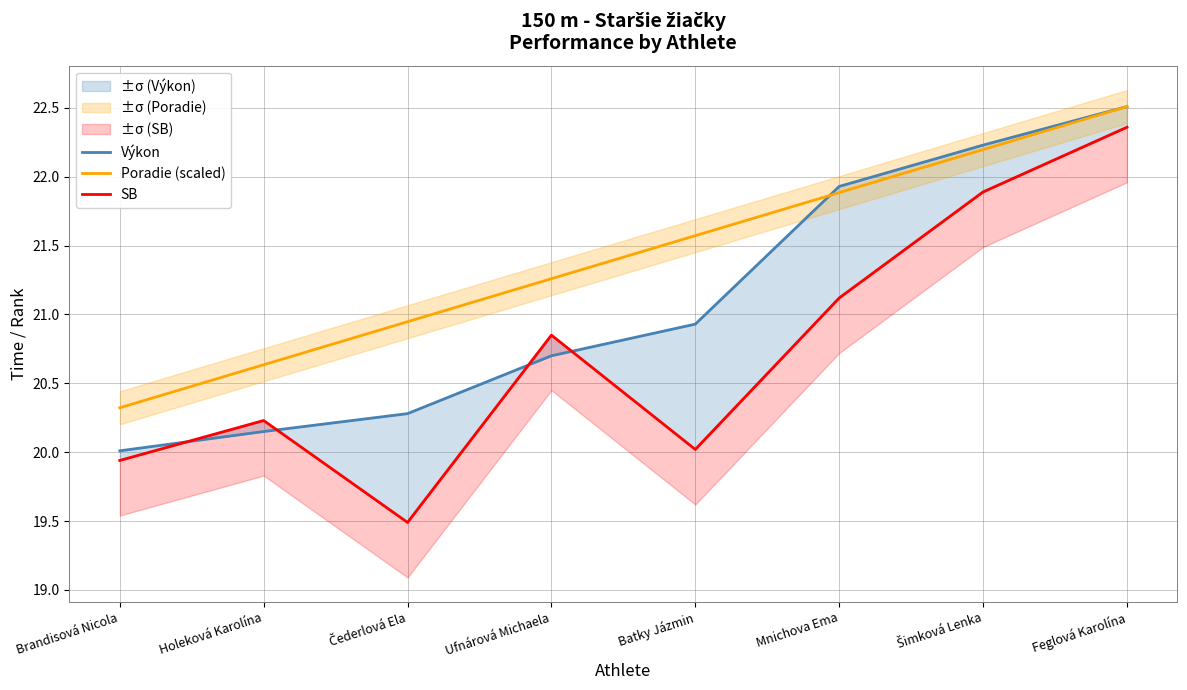

True or false: Výkon has a value of 20.7 at Ufnárová Michaela.

True